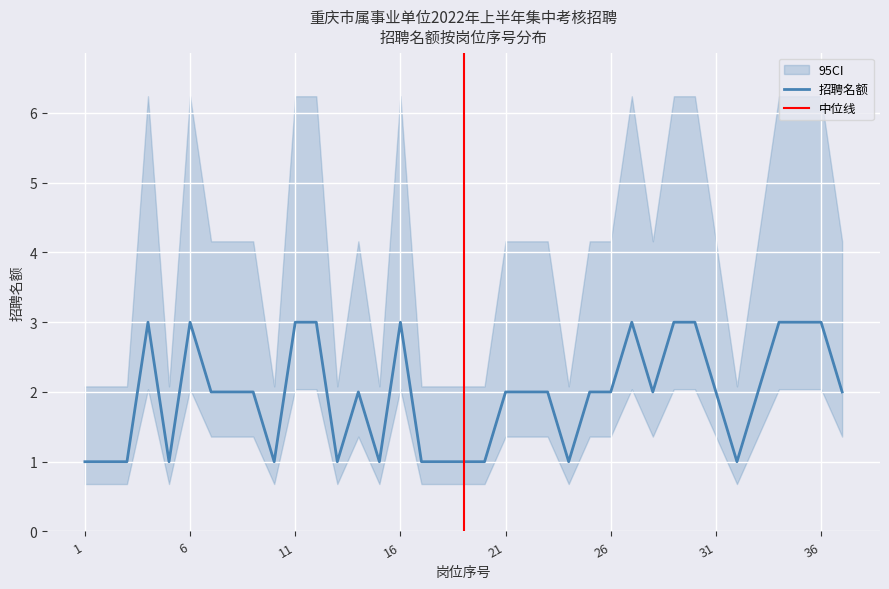

Which label corresponds to the smallest value in the chart?

1